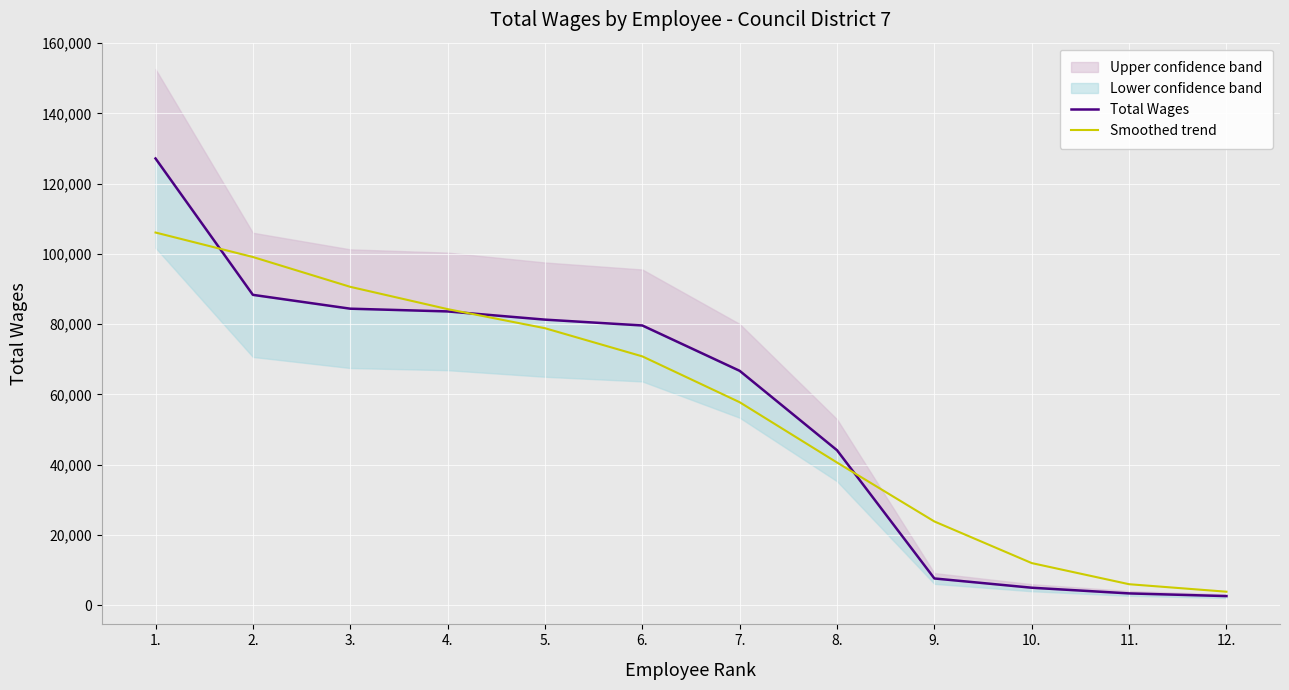

At how many categories does at least one series exceed 64737?

7